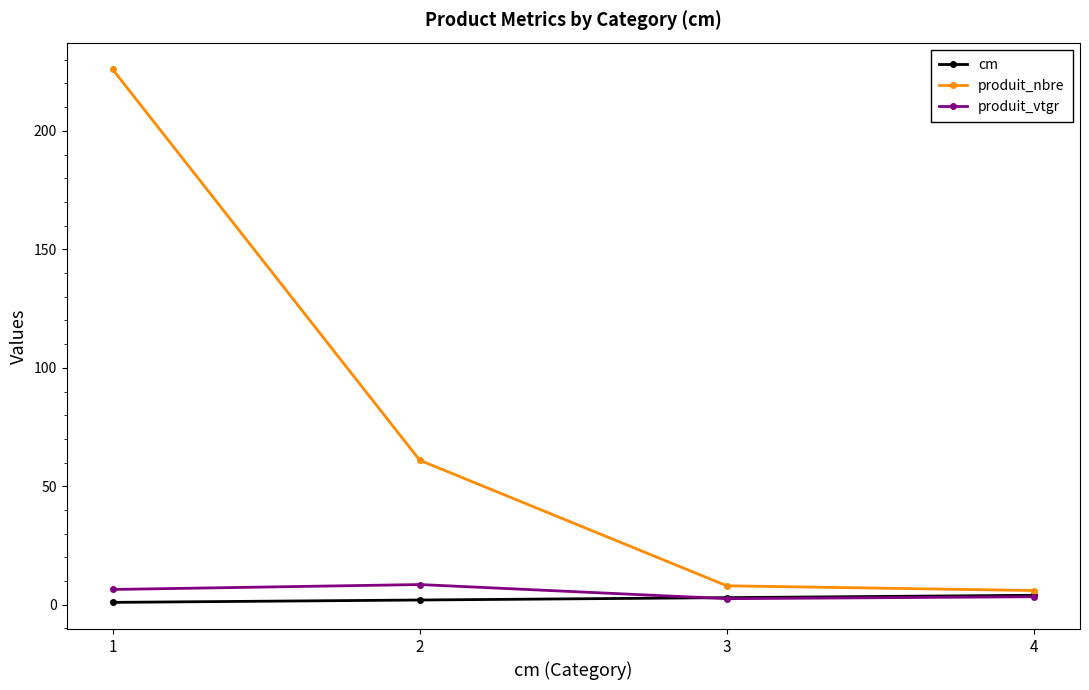

How many data points does each series have?

4